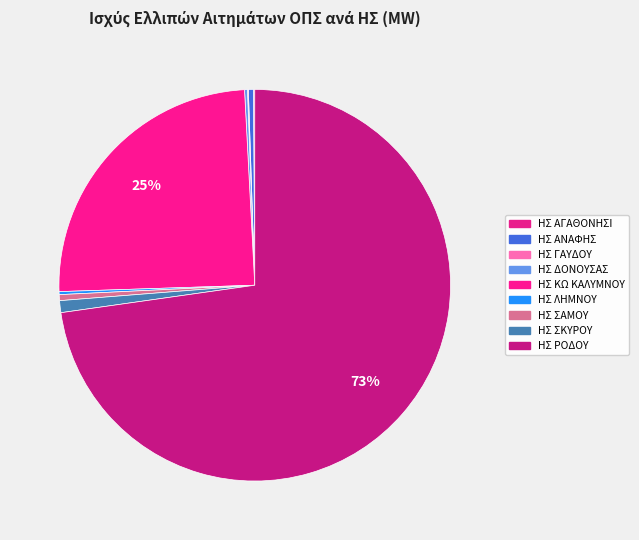

To the nearest percent, what is the difference between the largest and smallest slice percentages?

73%